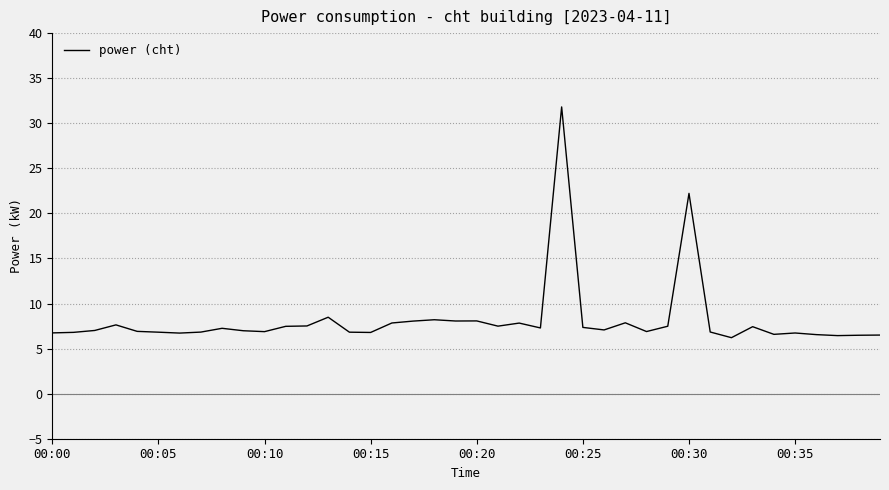

What is the greatest value displayed?

31.8